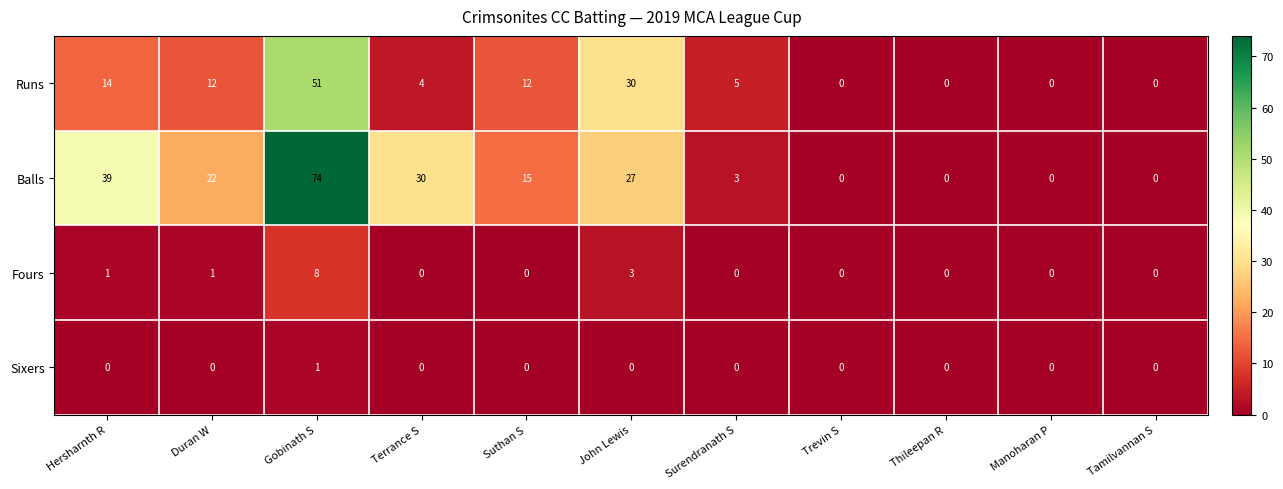

What is the spread (max minus min) of values at Terrance S?

30